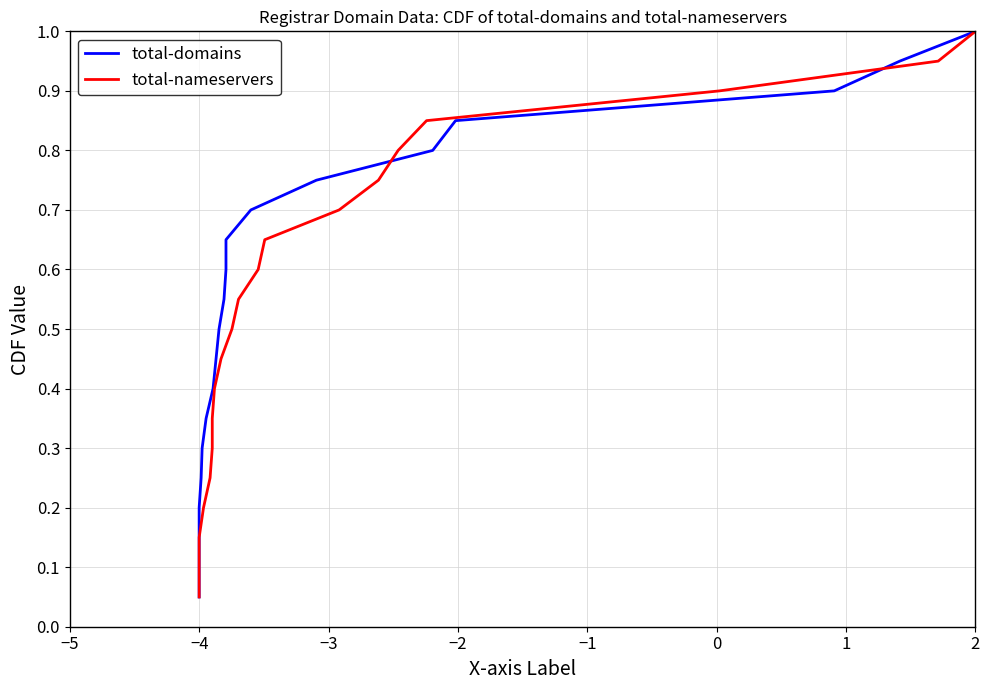

True or false: total-nameservers has more than 1 points higher than both neighbors.

False